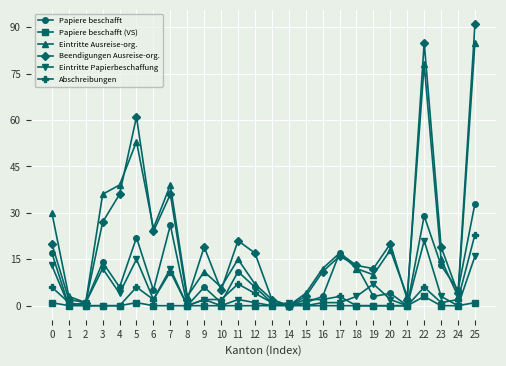

Is the value of Papiere beschafft at 3 greater than the value of Eintritte Ausreise-org. at 24?

Yes